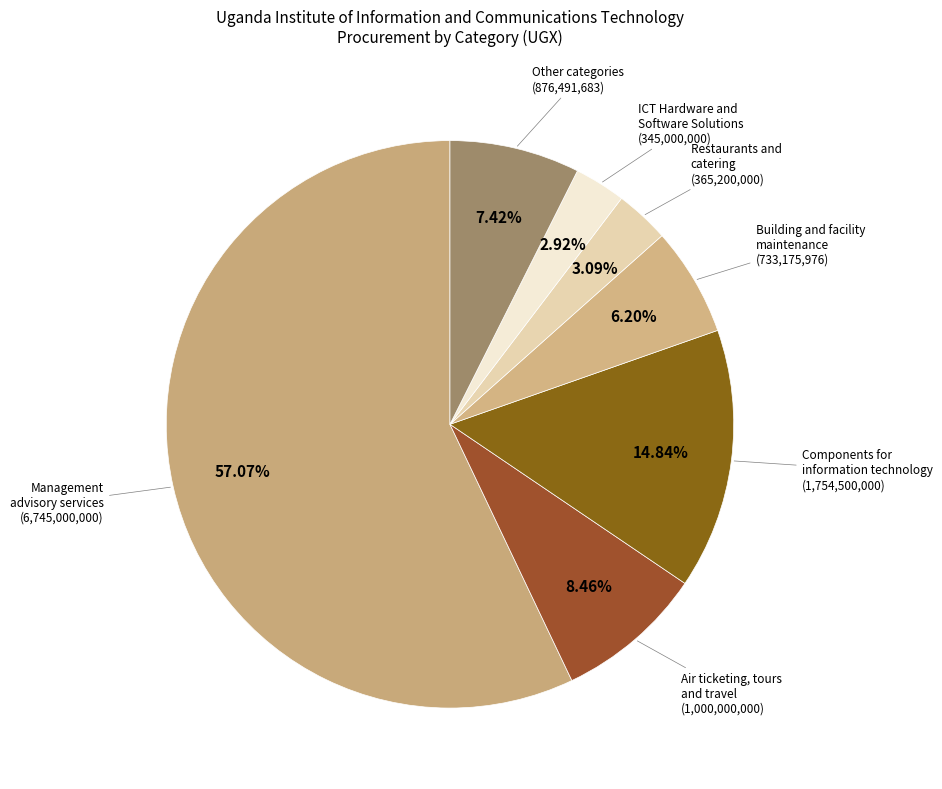

Rank the categories by value from lowest to highest.

ICT Hardware and Software Solutions, Restaurants and catering, Building and facility maintenance, Other categories, Air ticketing, tours and travel, Components for information technology, Management advisory services